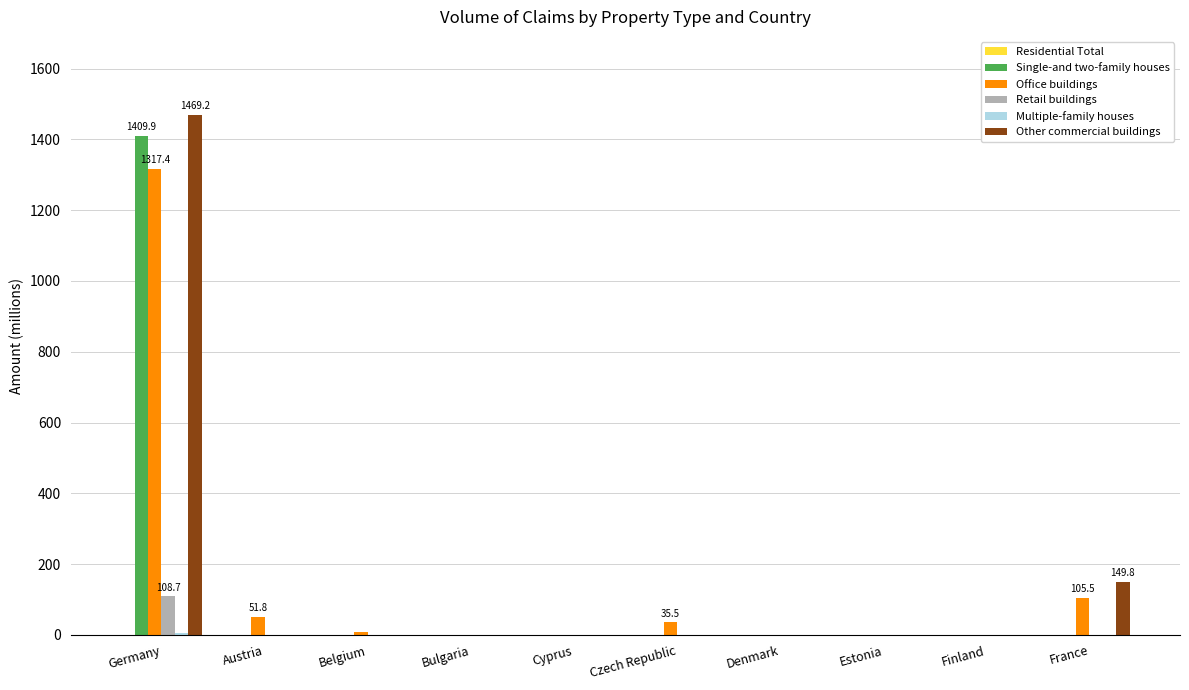

The value of Office buildings at Finland is 561.0. True or false?

False